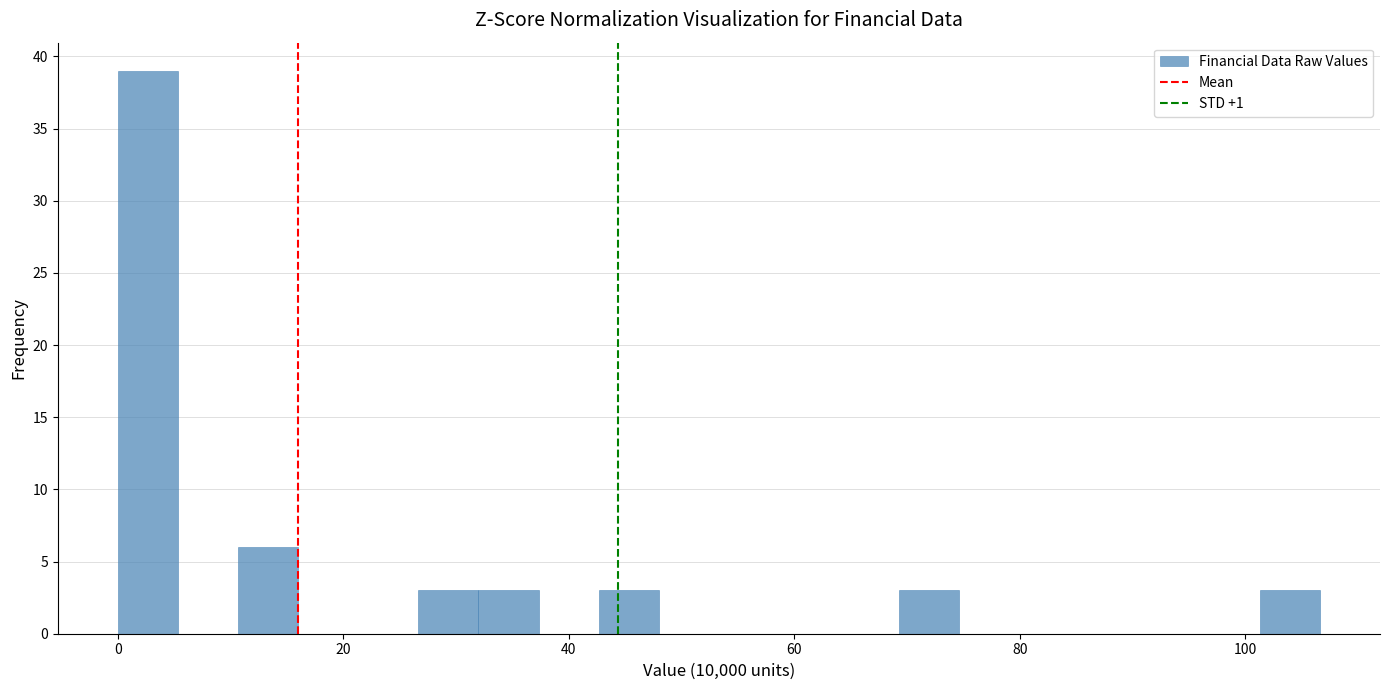

Around what value on the x-axis is the tallest bar? Give the approximate position of its centre, as read against the axis.

2